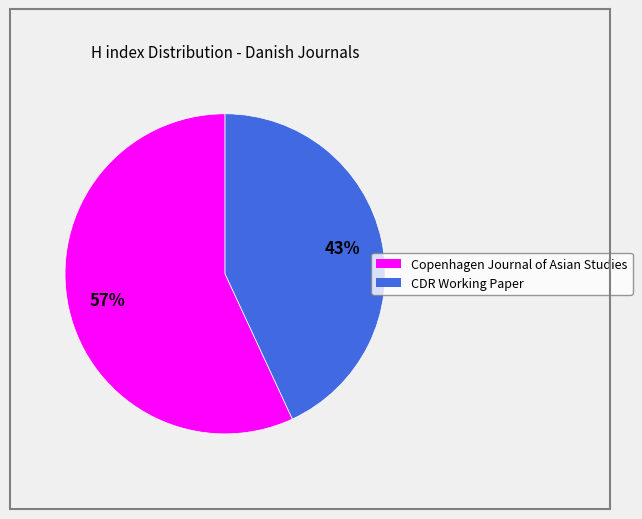

Which slice represents more than half of the pie?

Copenhagen Journal of Asian Studies